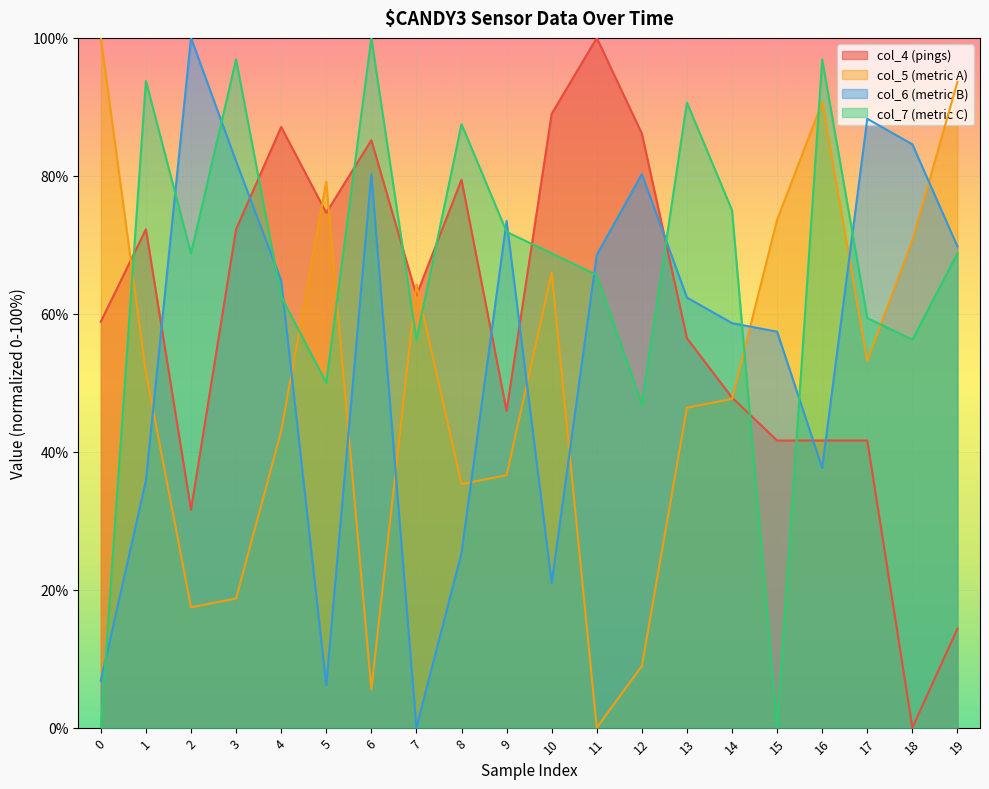

At which label is col_6 closest to 50?

15